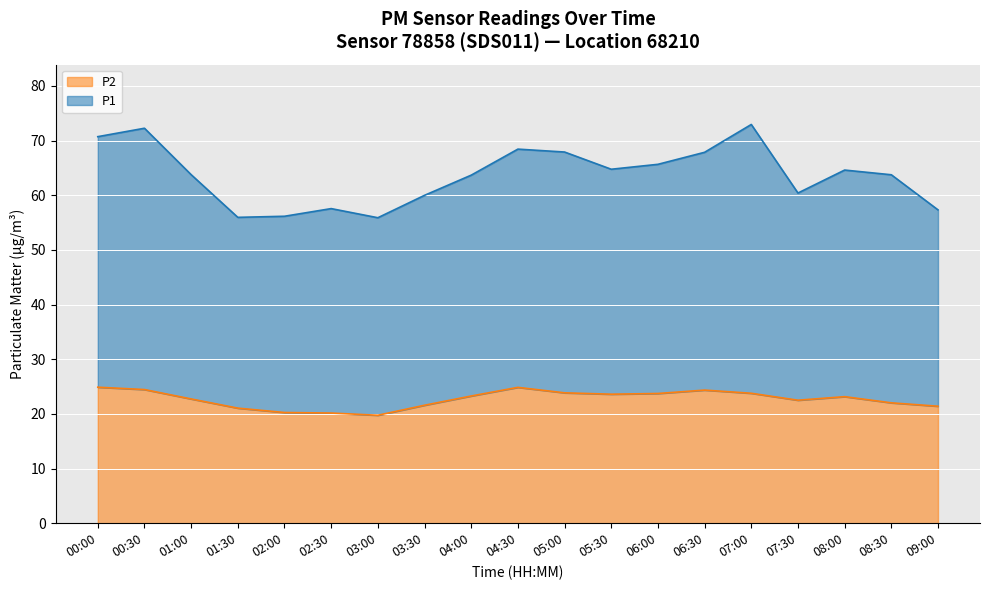

What are all the series names shown in the legend?

P2, P1